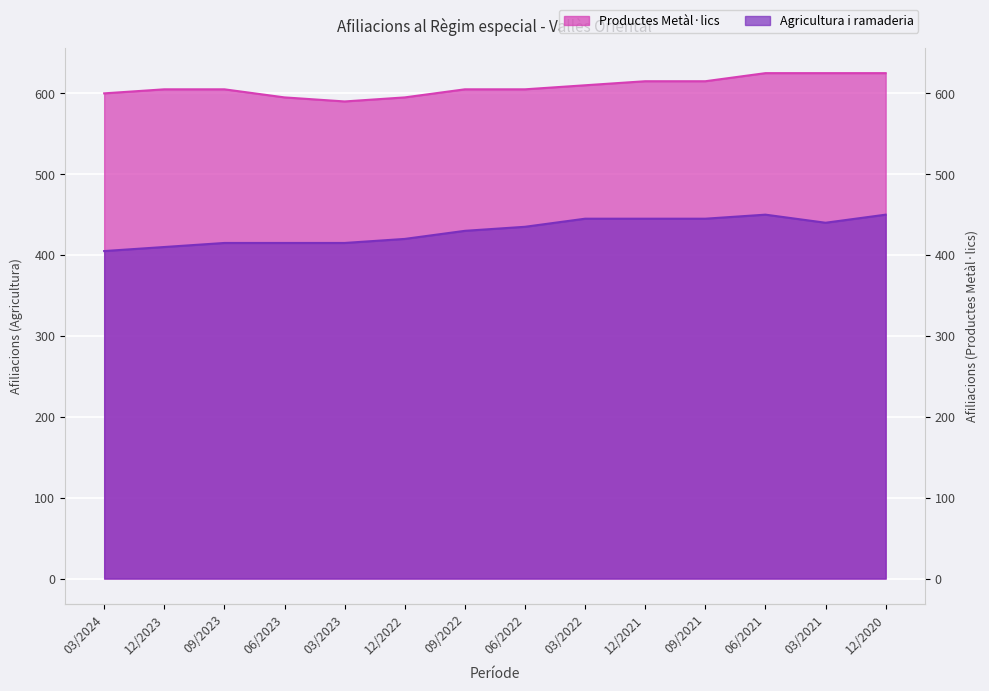

At which label does Productes metalics first exceed 605?

03/2022